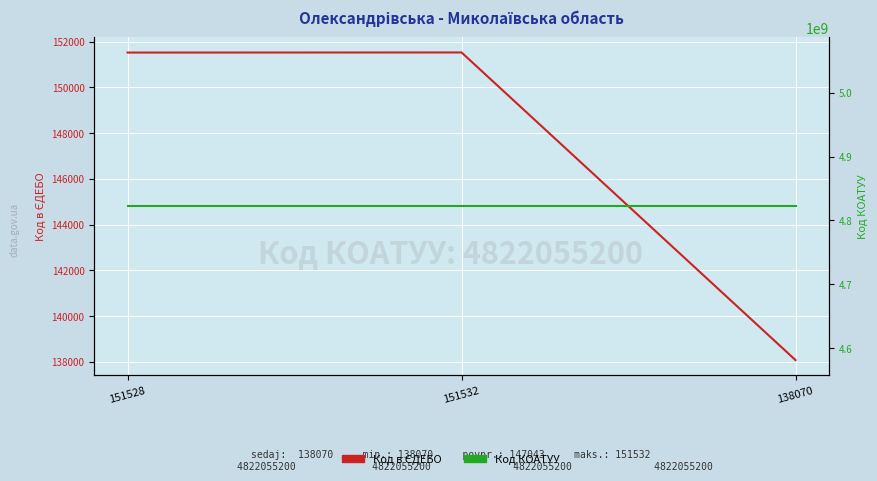

Rank the categories by Код КОАТУУ value from highest to lowest.

151528, 151532, 138070